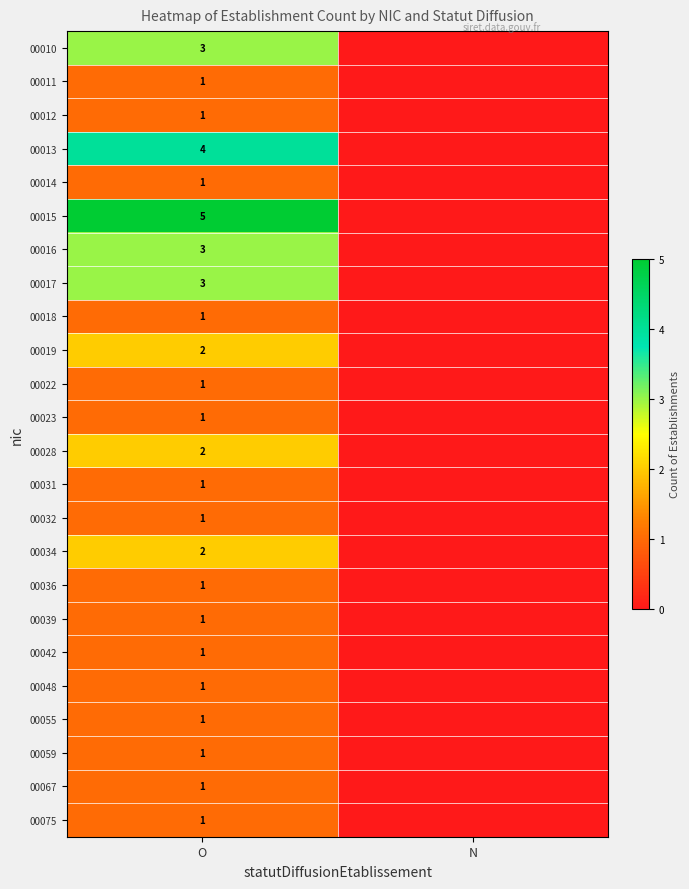

The 00034 series shows 2 at O. True or false?

True